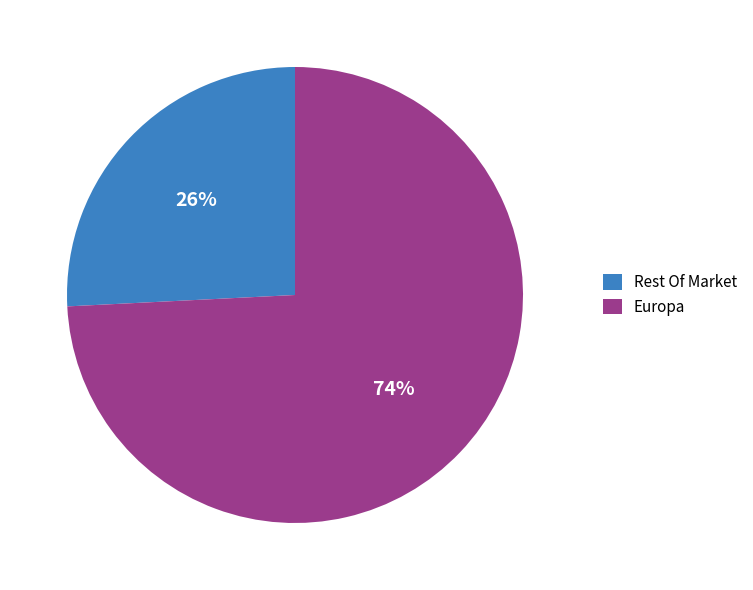

To the nearest percent, what is the difference between the largest and smallest slice percentages?

48%